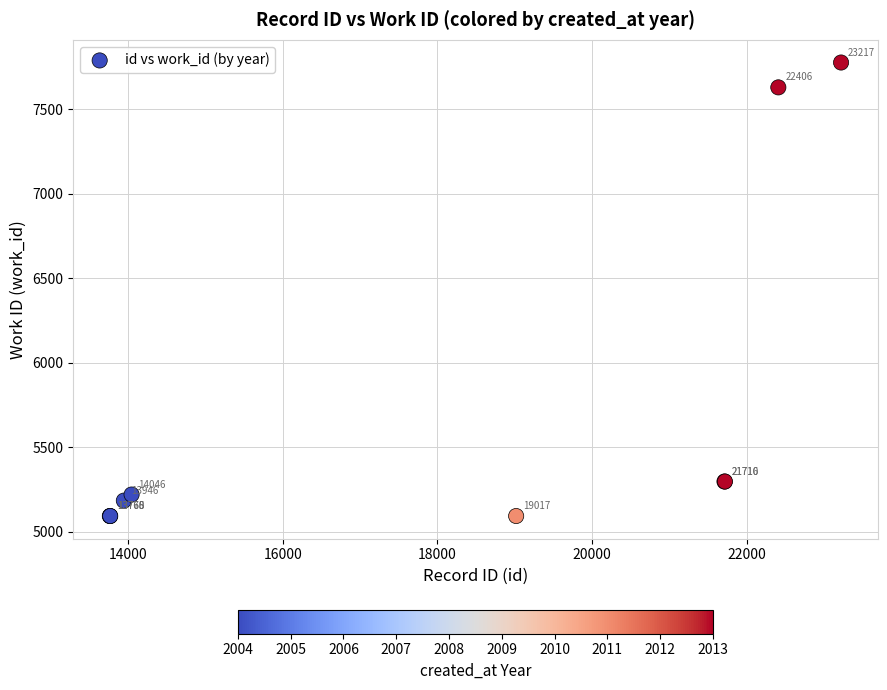

What Y value in the scatter plot is closest to 6435?

5298